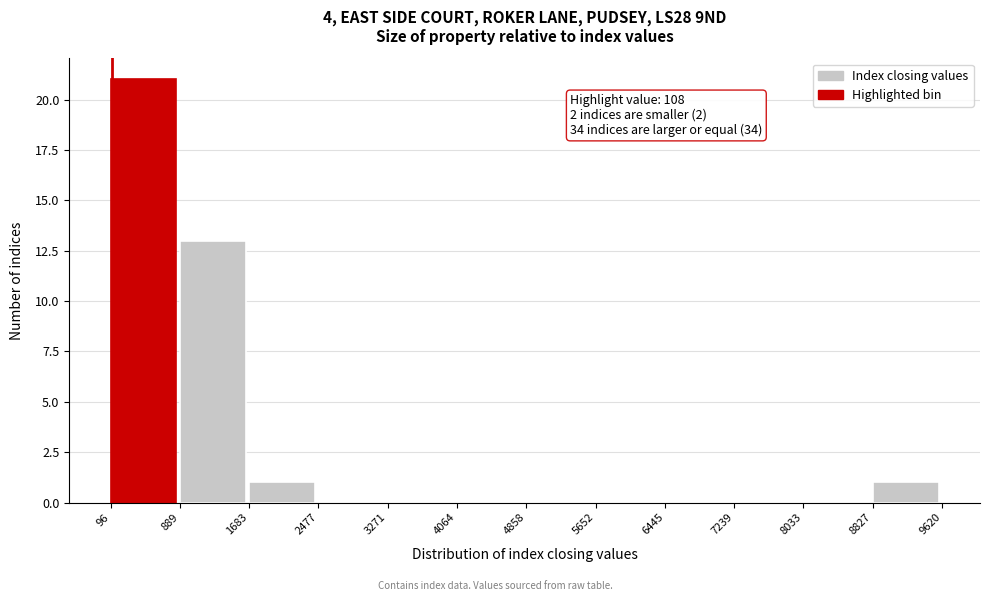

Which range on the x-axis has the tallest bar?

96 to 889